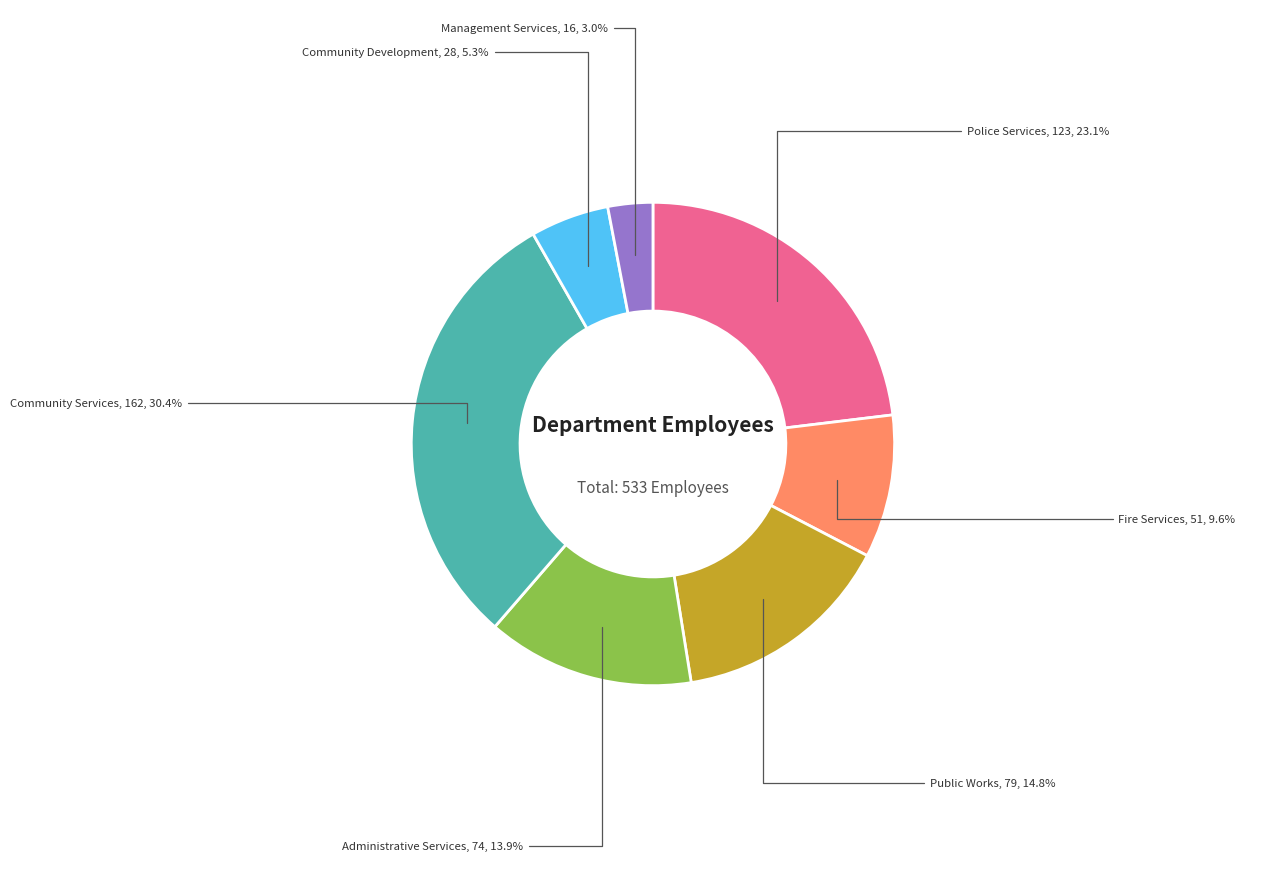

Does any single category account for the majority?

No